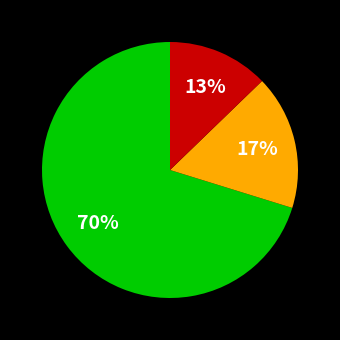

Does any single category account for the majority?

Yes